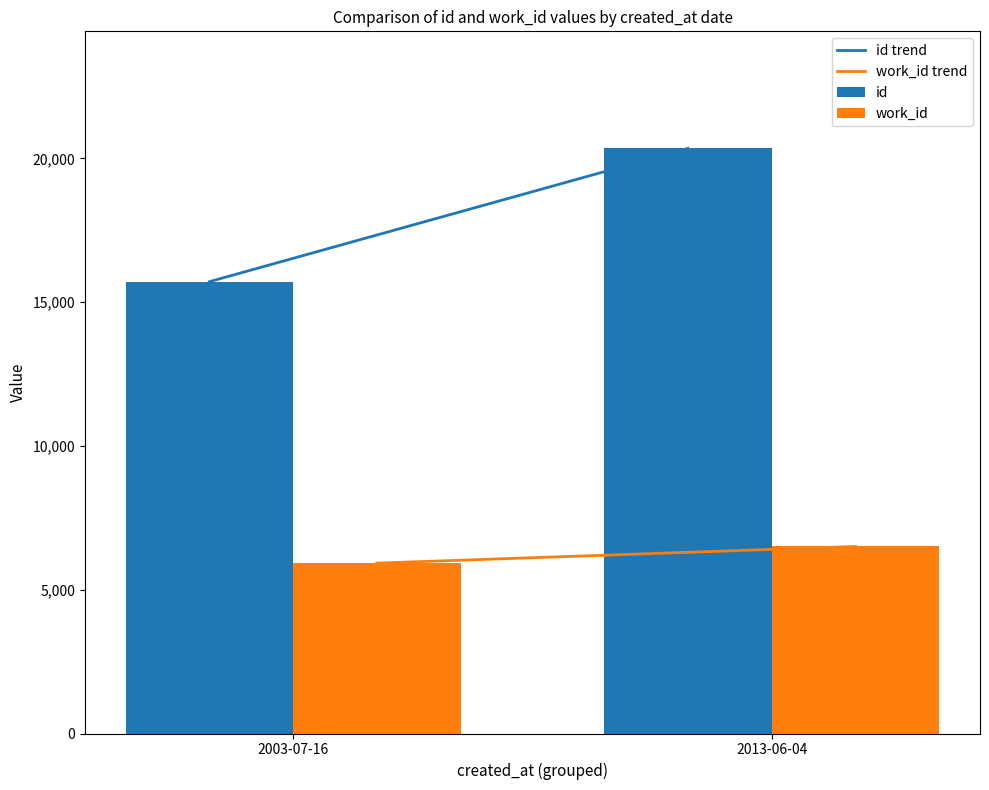

What is the average value of the work_id series?

6215.5